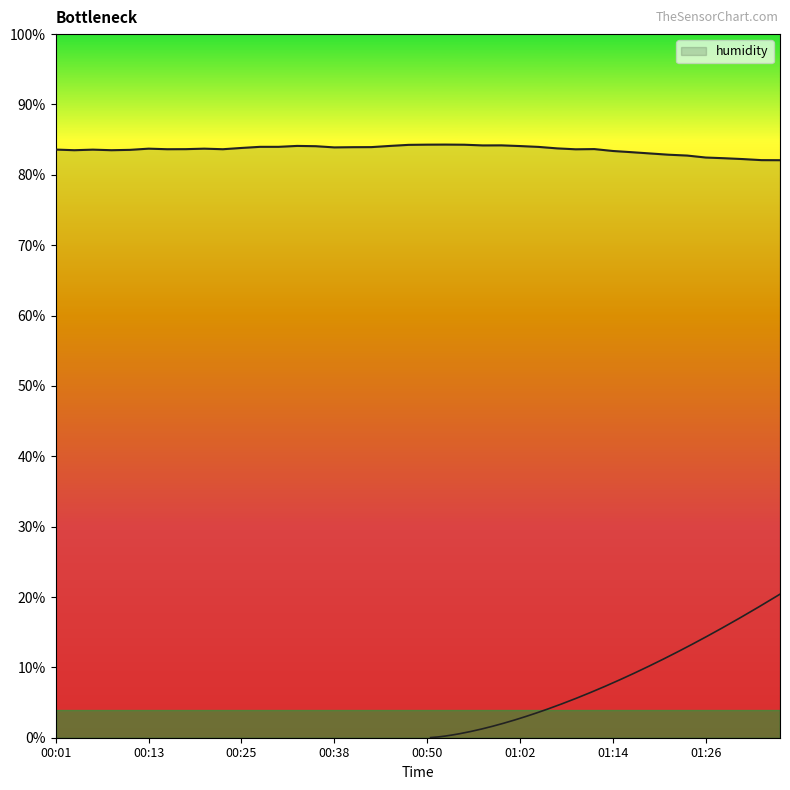

What is the smallest value displayed?

82.1